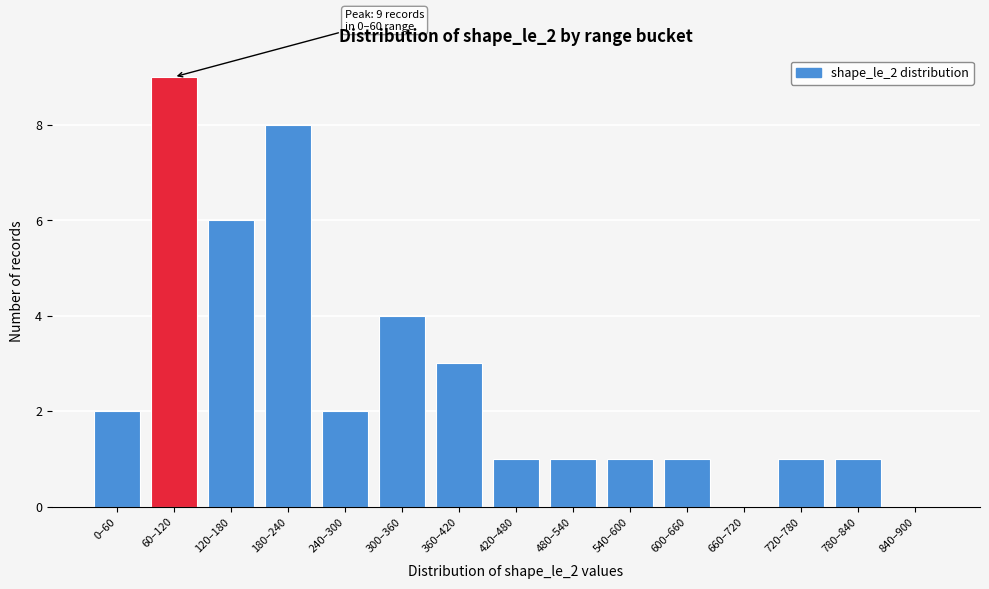

Reading right to left, extract all data points from this chart.

840–900=0	780–840=1	720–780=1	660–720=0	600–660=1	540–600=1	480–540=1	420–480=1	360–420=3	300–360=4	240–300=2	180–240=8	120–180=6	60–120=9	0–60=2